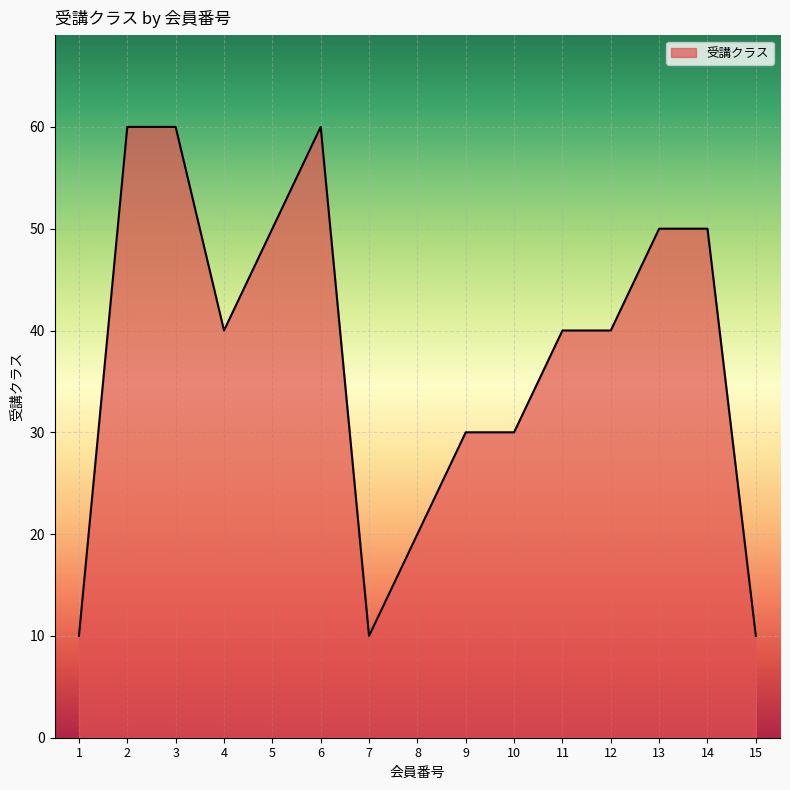

What is the change in value from 7 to 11?

+30